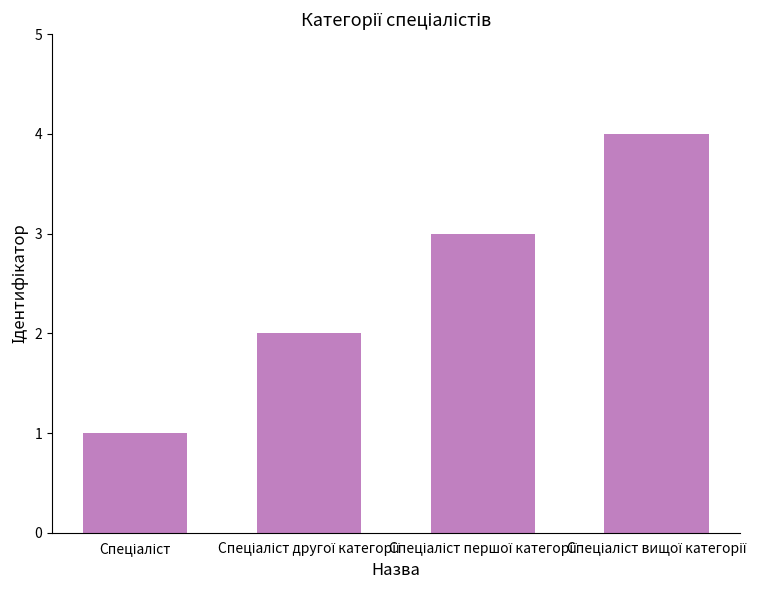

What is the difference between the maximum and minimum values?

3